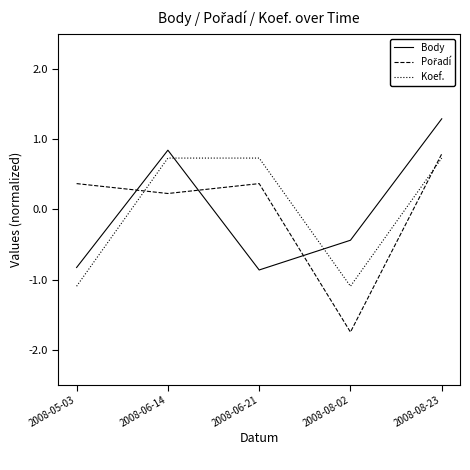

What is the total value across all series at 2008-08-02?

-3.3